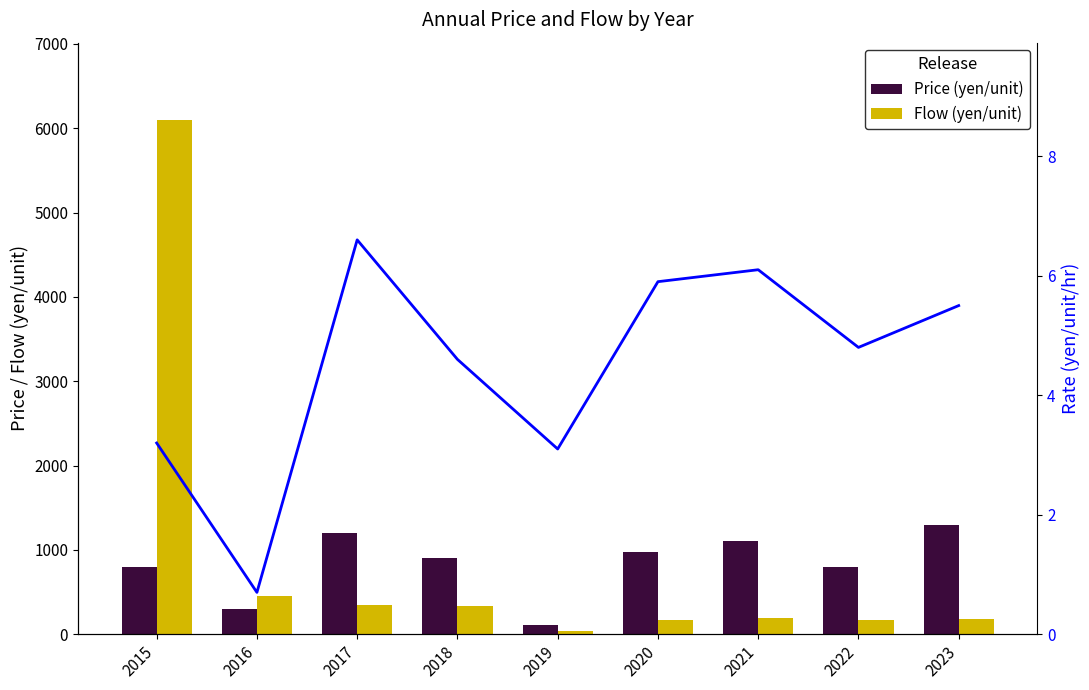

What is the total value across all series at 2015?

6903.2